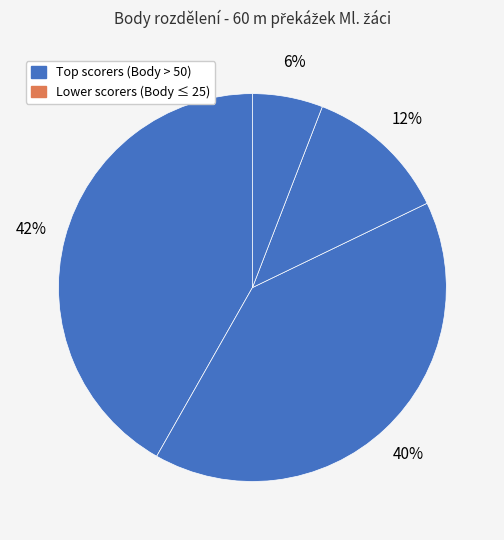

How many slices are in this pie chart?

4